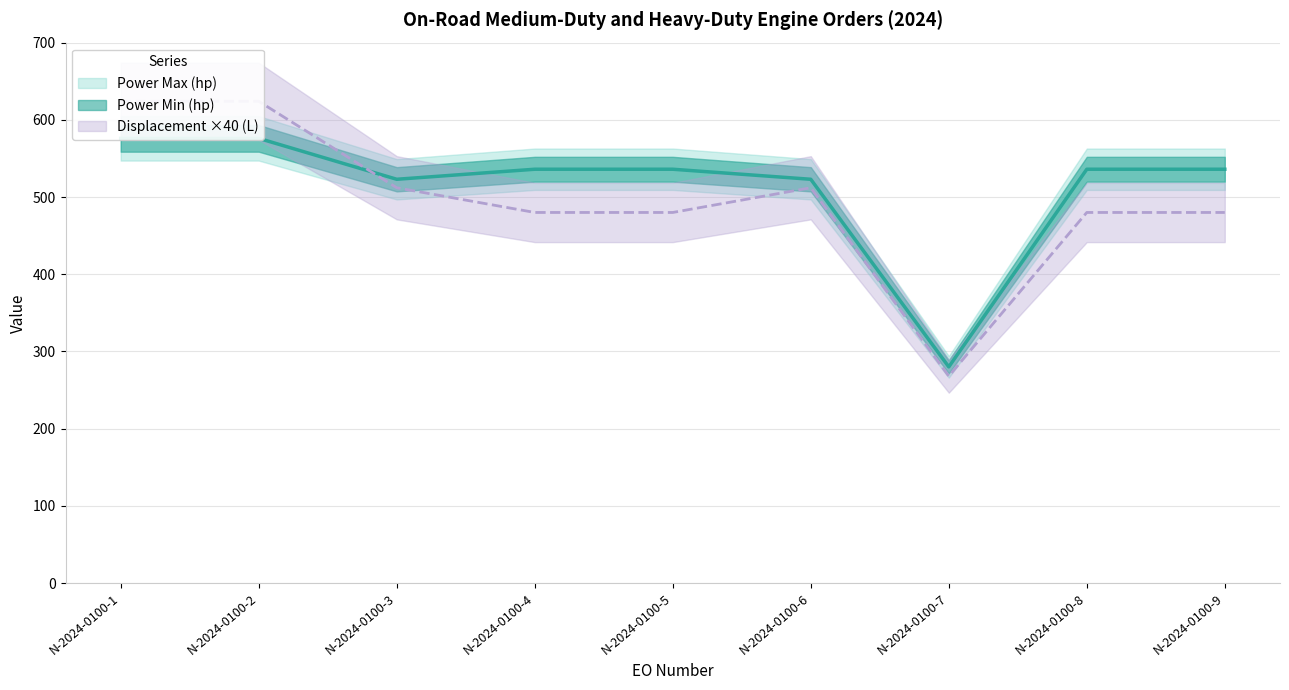

At which label is Power Min (hp) closest to 428?

N-2024-0100-3